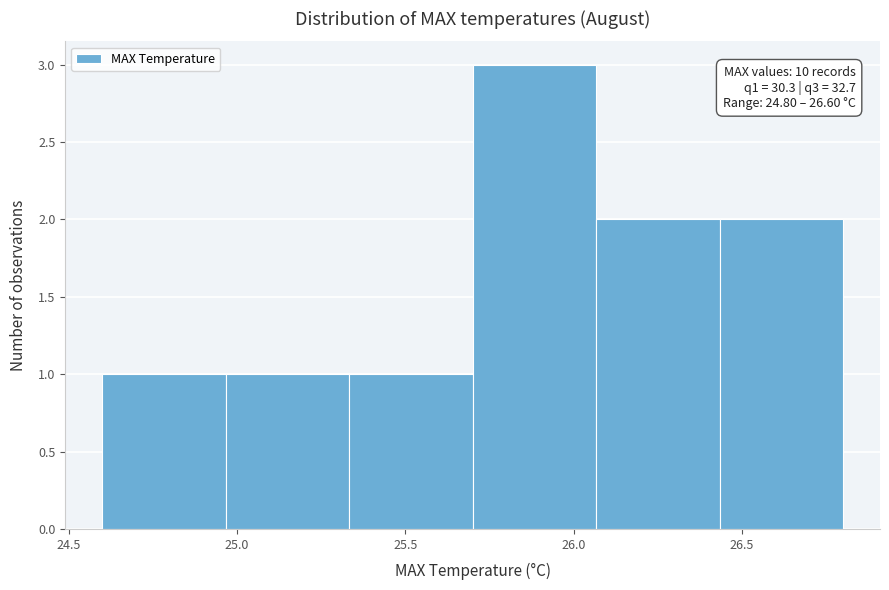

Which range on the x-axis has the tallest bar?

25.70 to 26.05